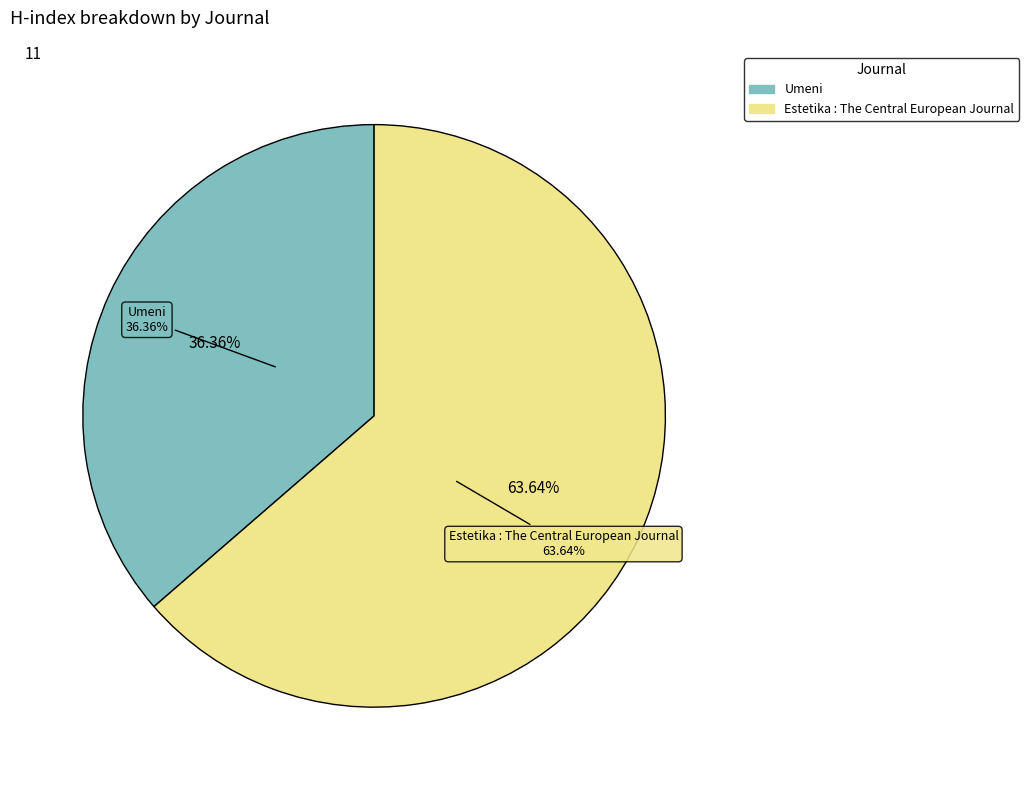

Does Umeni represent more than half of the total?

No